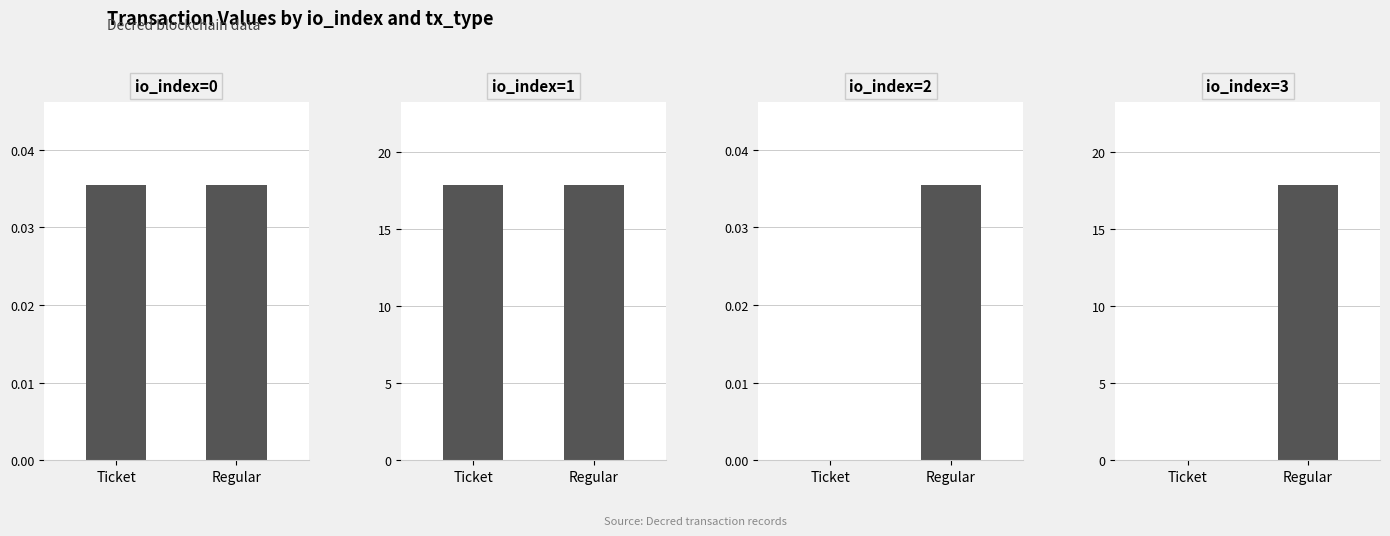

Which series has the largest range (max minus min)?

Ticket